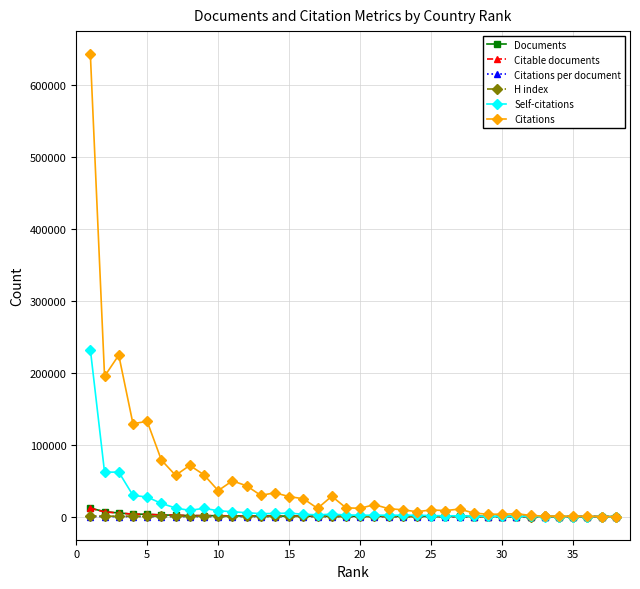

Which series has the largest total across all categories?

Citations